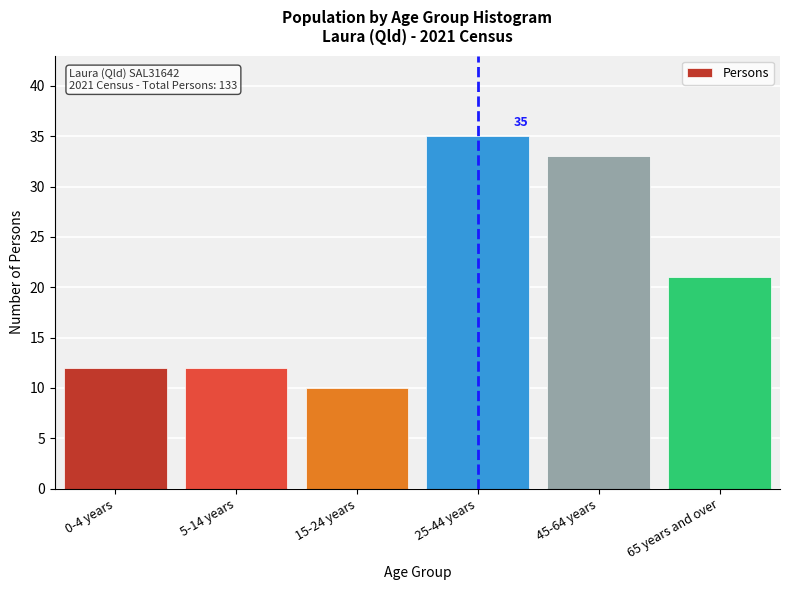

Reading left to right, extract all data points from this chart.

12	12	10	35	33	21